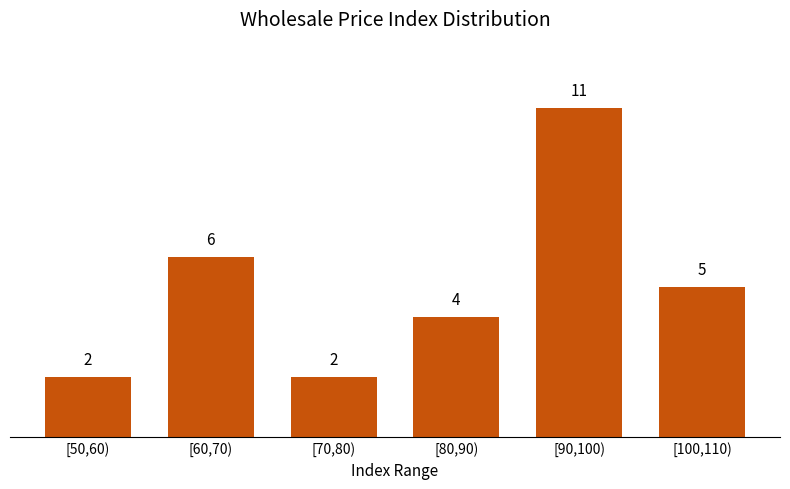

Reading left to right, what are all the values shown in this chart?

2	6	2	4	11	5